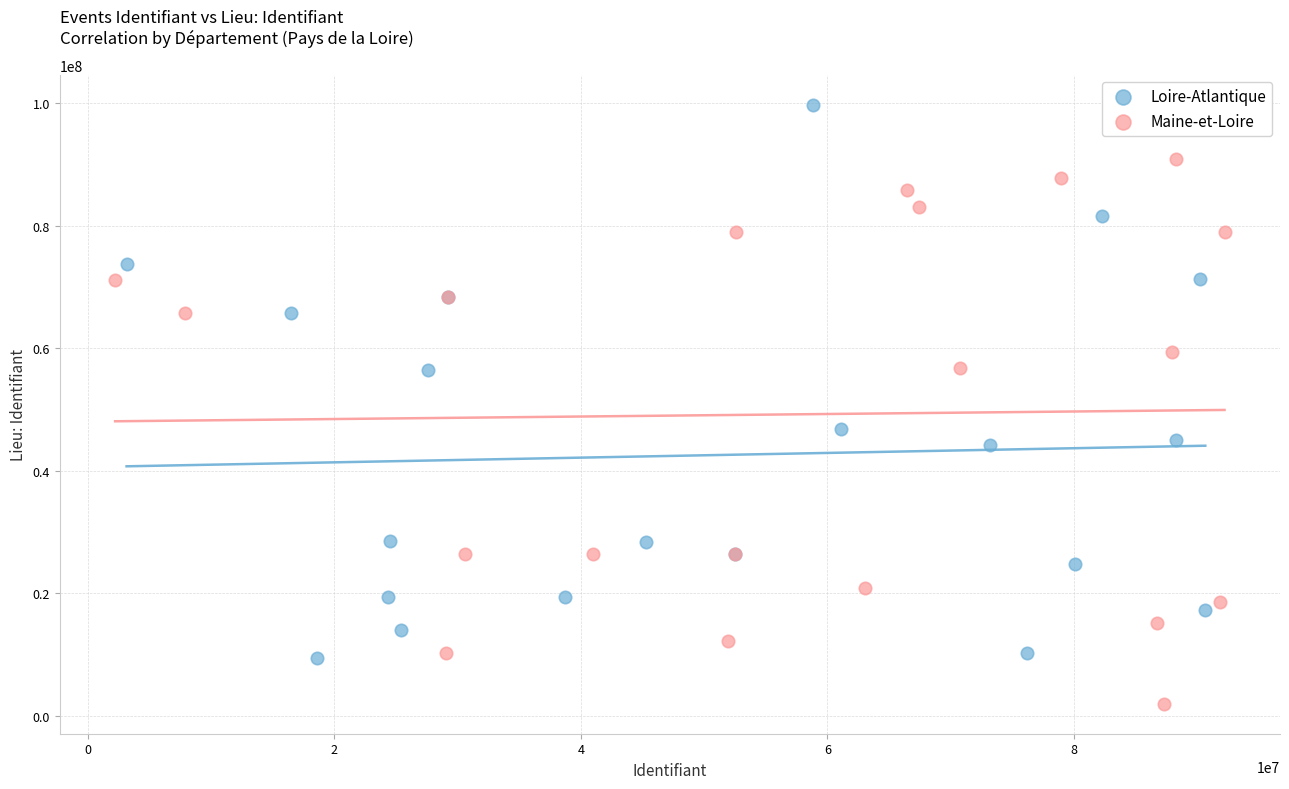

Which series contains the highest Y value?

Loire-Atlantique